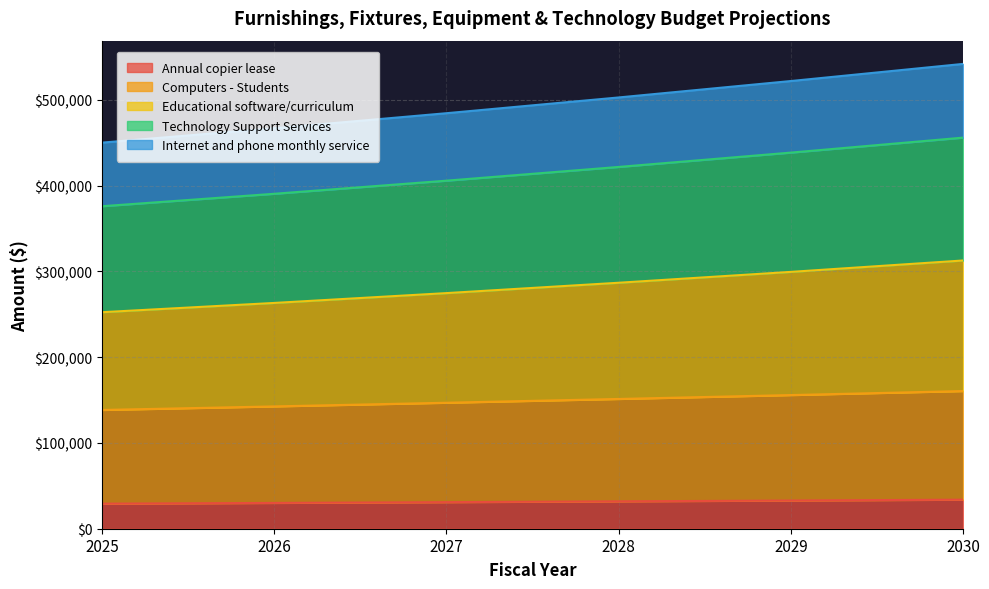

What is the difference between the second highest and second lowest values in the Annual copier lease series?

2790.4